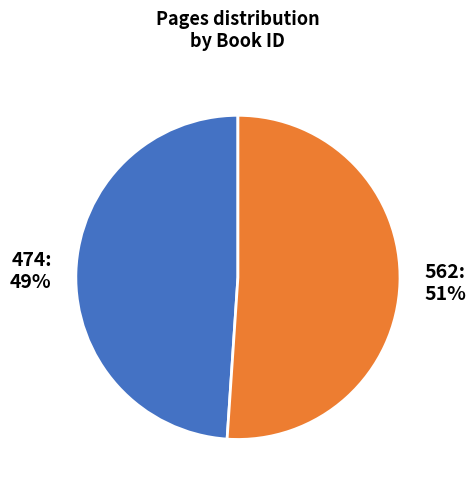

The 562 slice represents 44% of the pie. True or false?

False